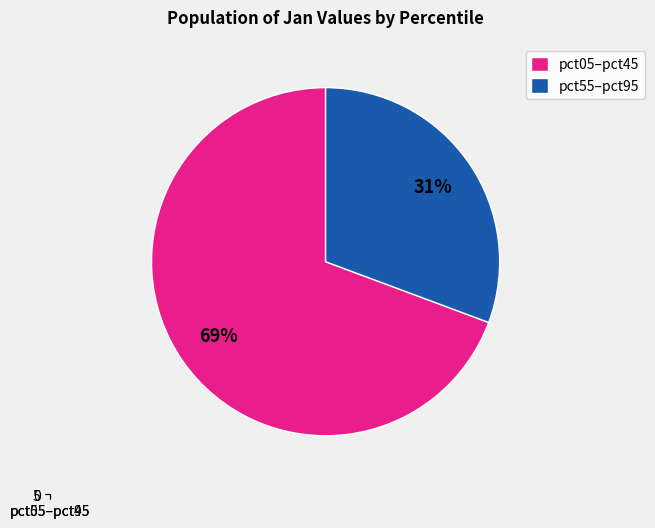

How much of the chart is everything except pct05–pct45?

30.7%